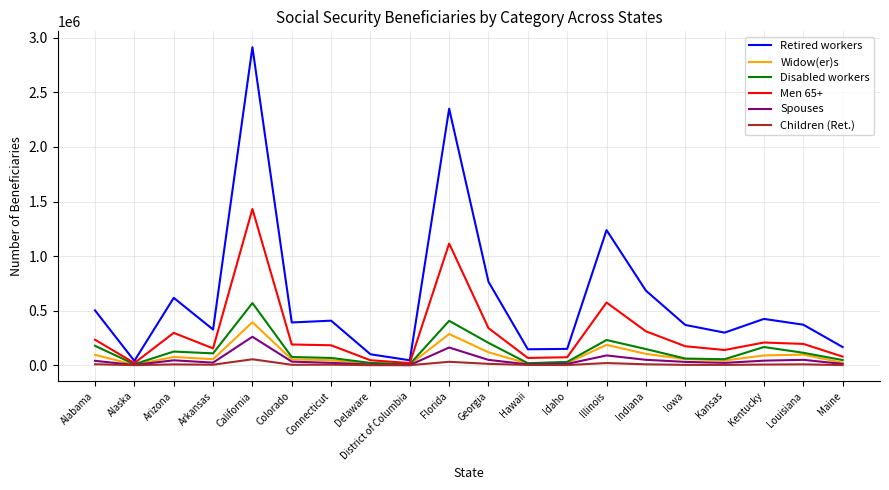

Rank the series by their maximum value, from lowest to highest.

Children (Ret.), Spouses, Widow(er)s, Disabled workers, Men 65+, Retired workers